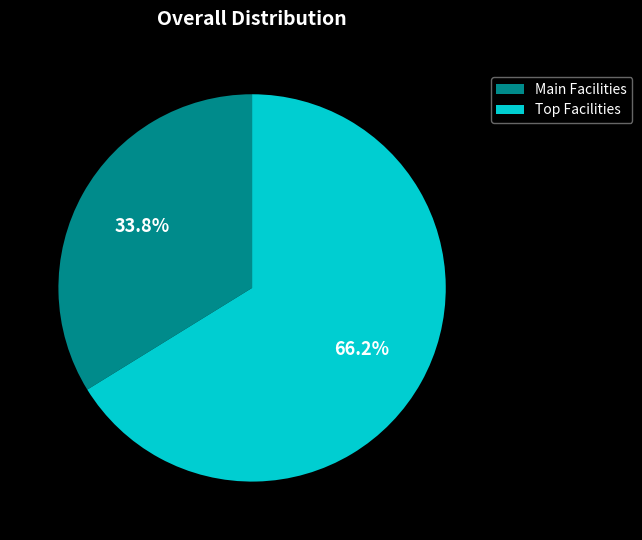

What is the smallest slice in the pie chart?

Main Facilities